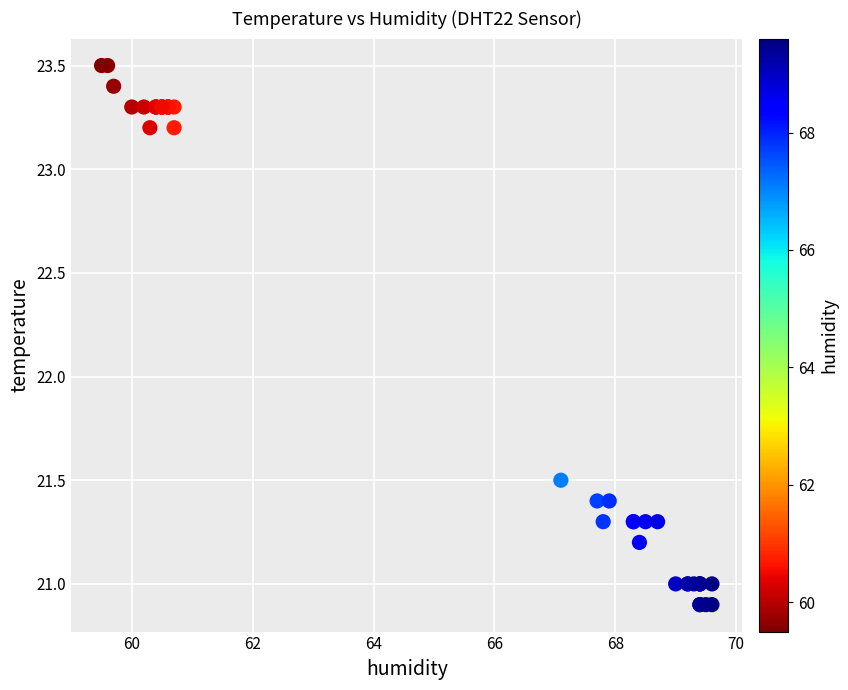

What Y value in the scatter plot is closest to 22?

21.5